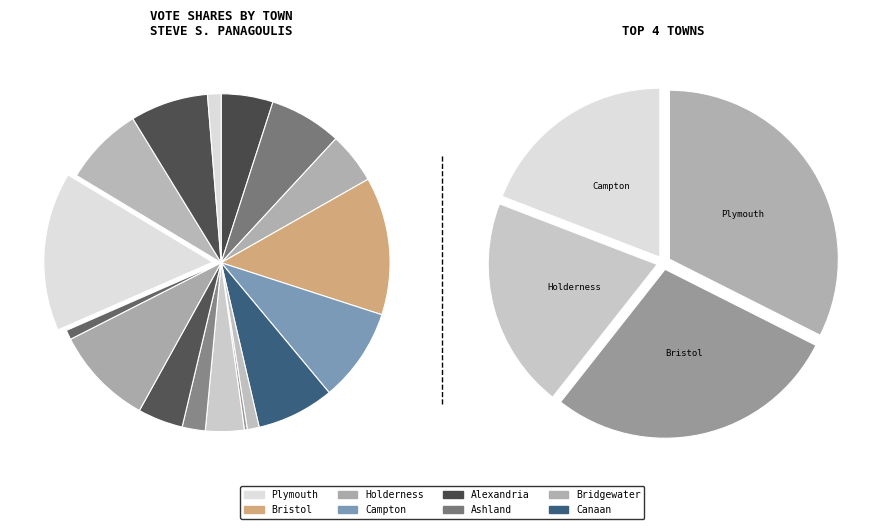

How many slices are in this pie chart?

17